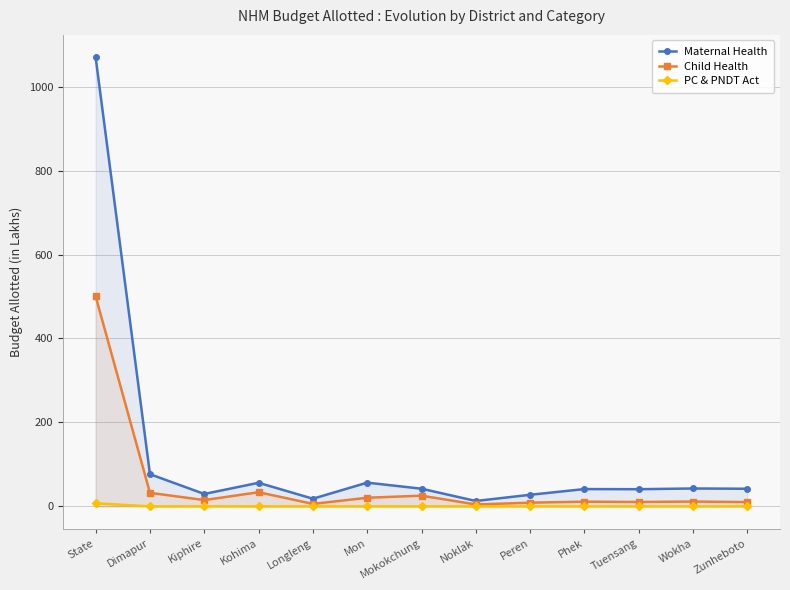

True or false: Maternal Health has more than 1 points higher than both neighbors.

True